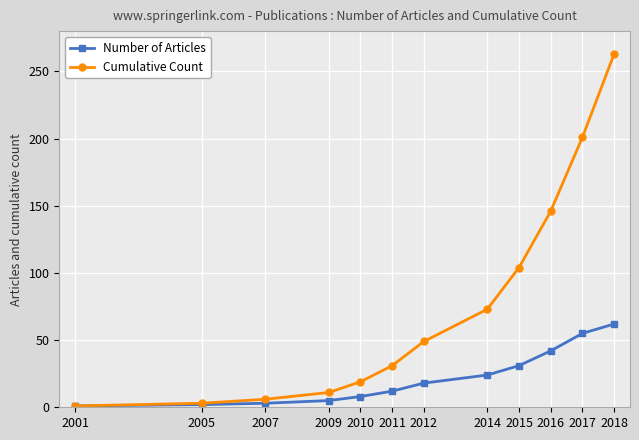

What is the difference between the highest and lowest values at 2010?

11